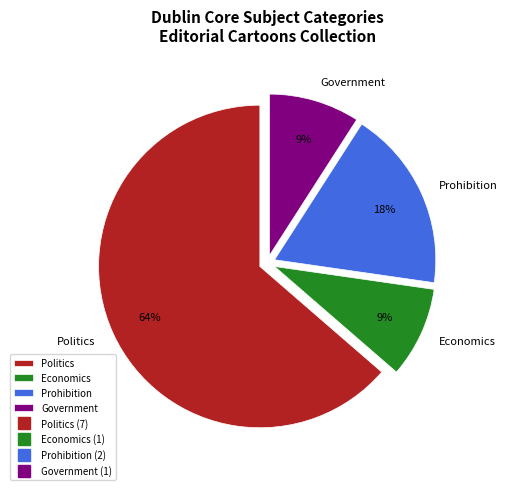

Which category has the biggest portion of the pie?

Politics